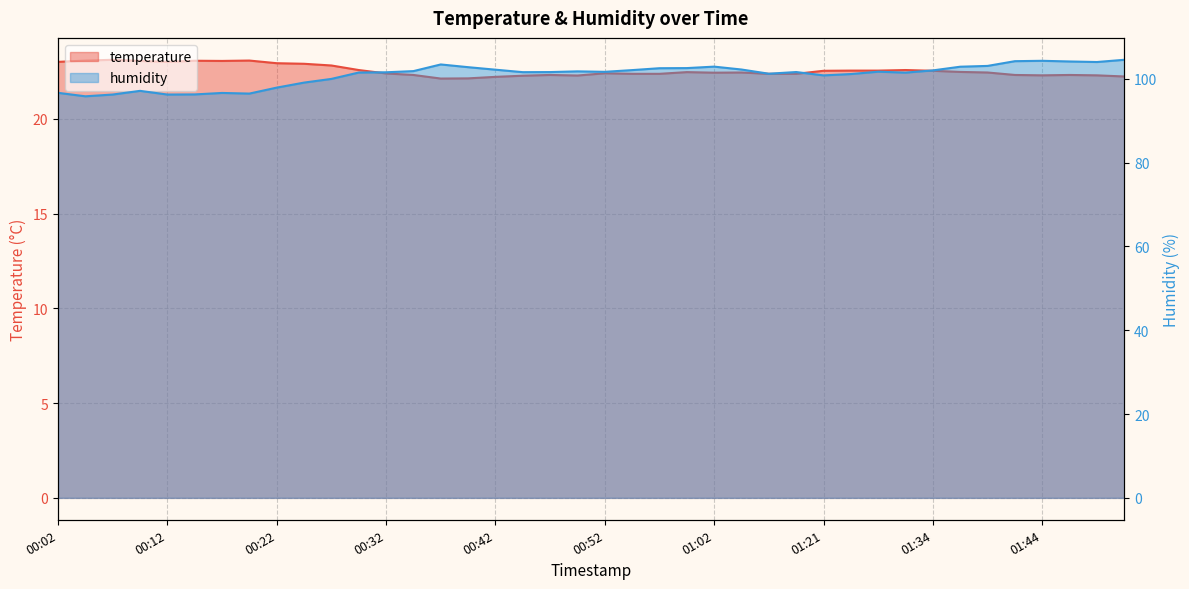

Which has a higher value, 00:22 or 01:19?

00:22